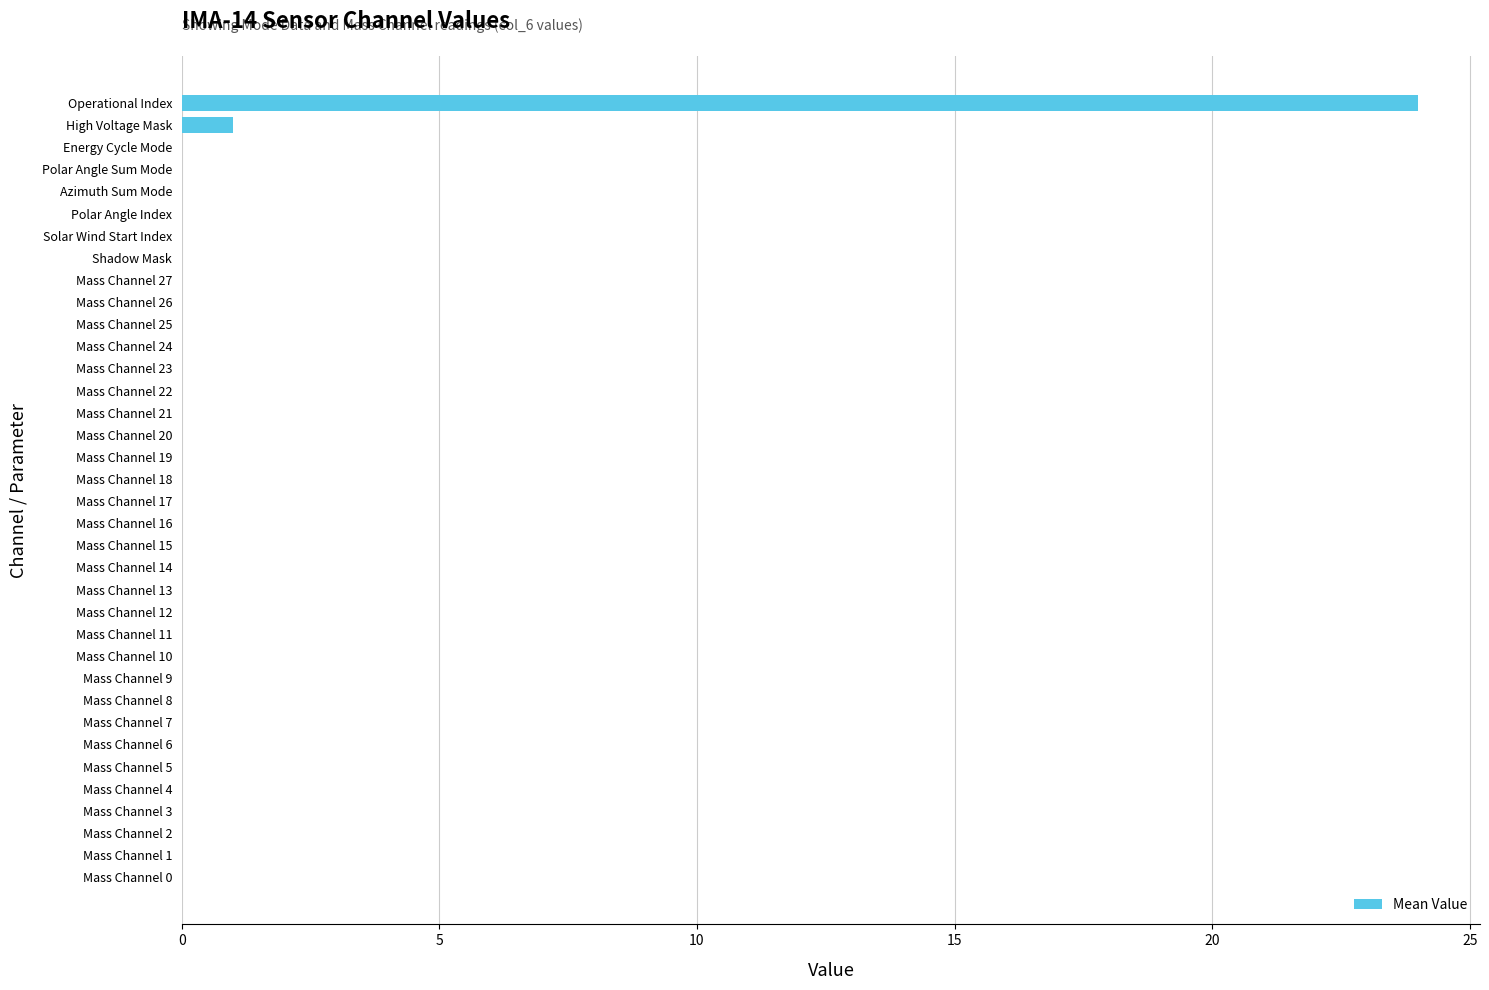

At which label is the value closest to 12?

High Voltage Mask